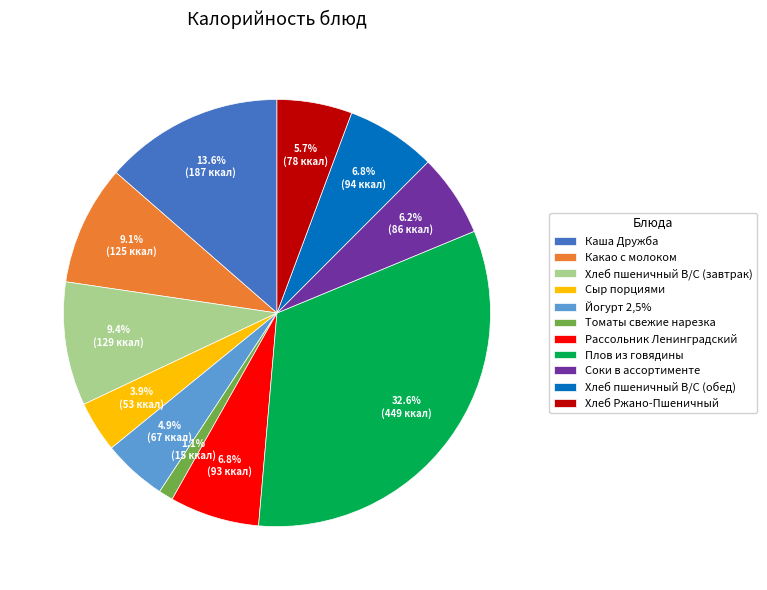

To the nearest percent, what is the average slice percentage?

9%